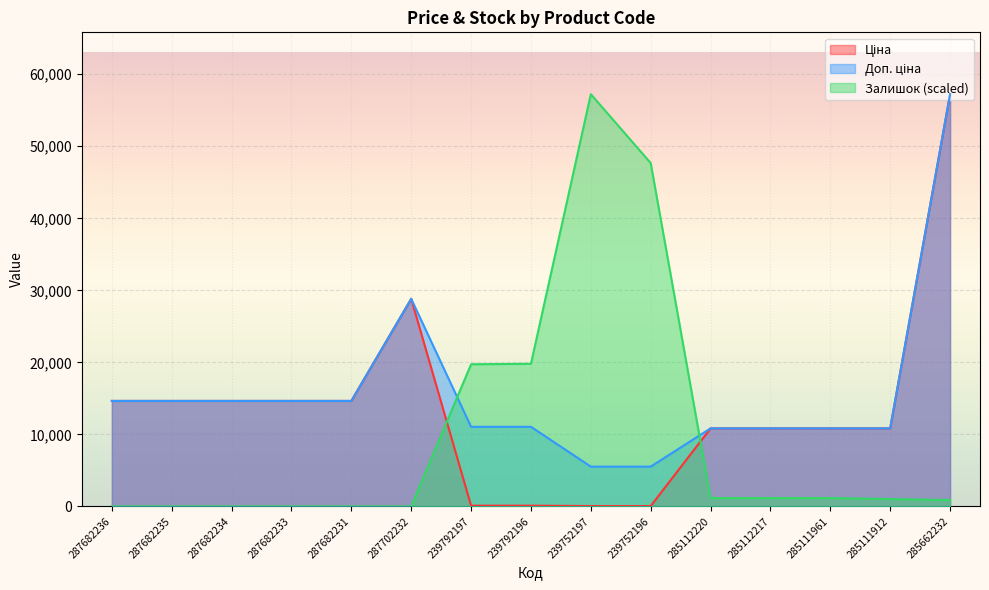

True or false: Ціна has a value of 95.2 at 239752196.

False